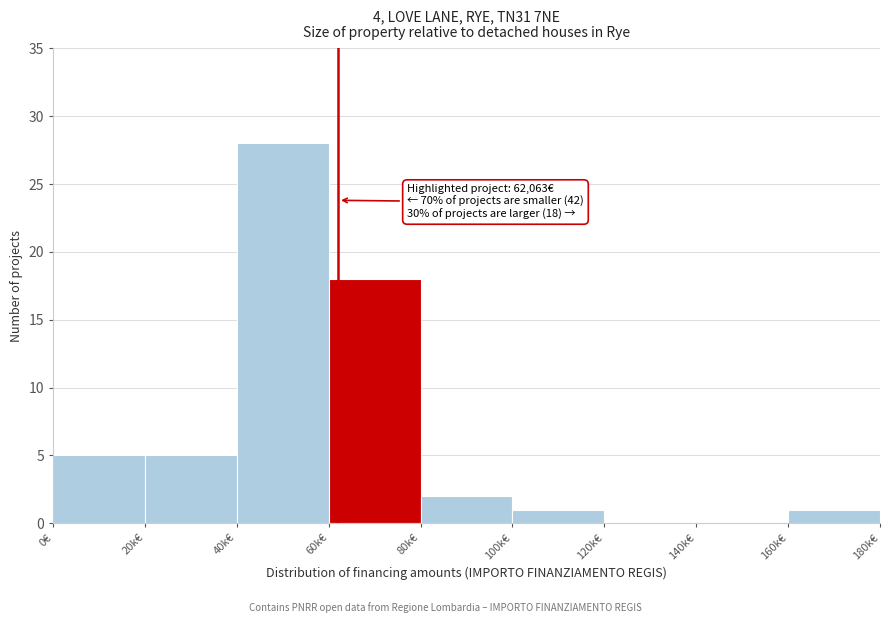

Reading left to right, list all the values displayed in this chart.

0€=5	20k€=5	40k€=28	60k€=18	80k€=2	100k€=1	120k€=0	140k€=0	160k€=1